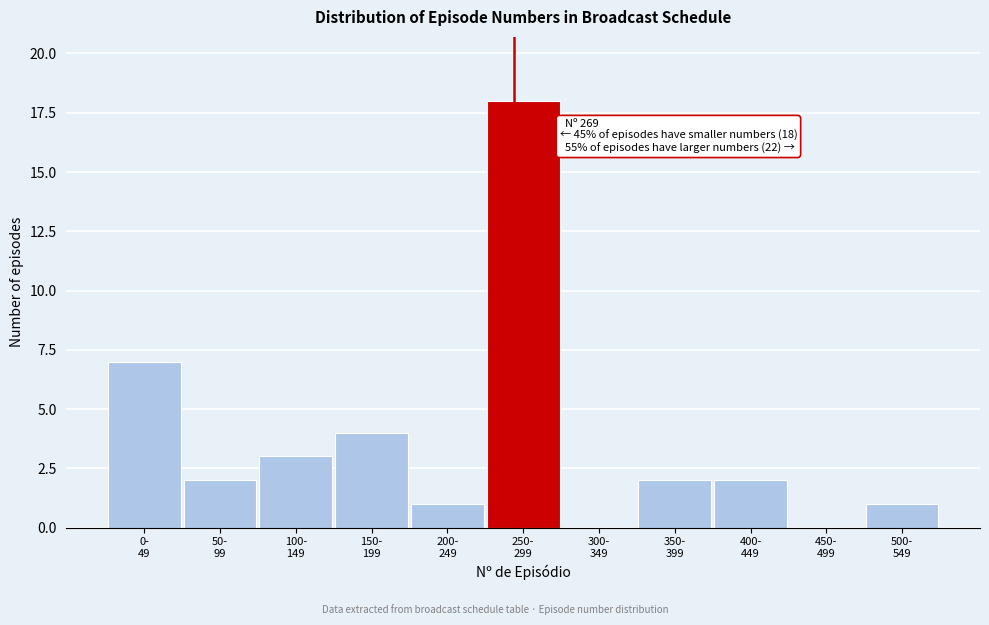

What is the greatest value displayed?

18